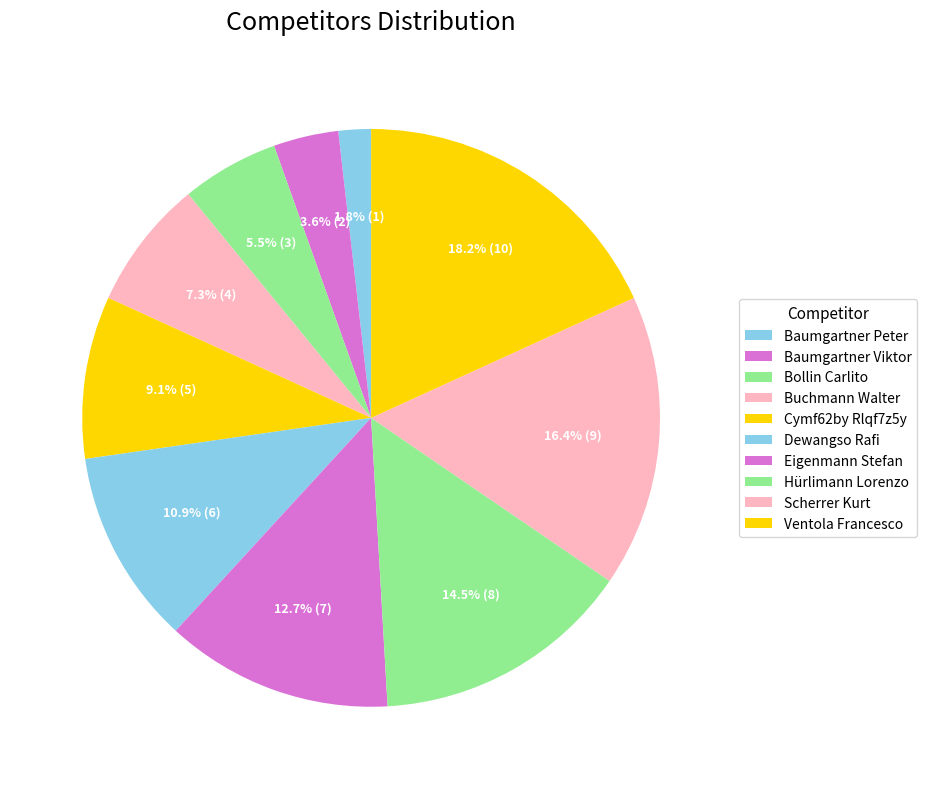

Is there a majority slice in this chart?

No